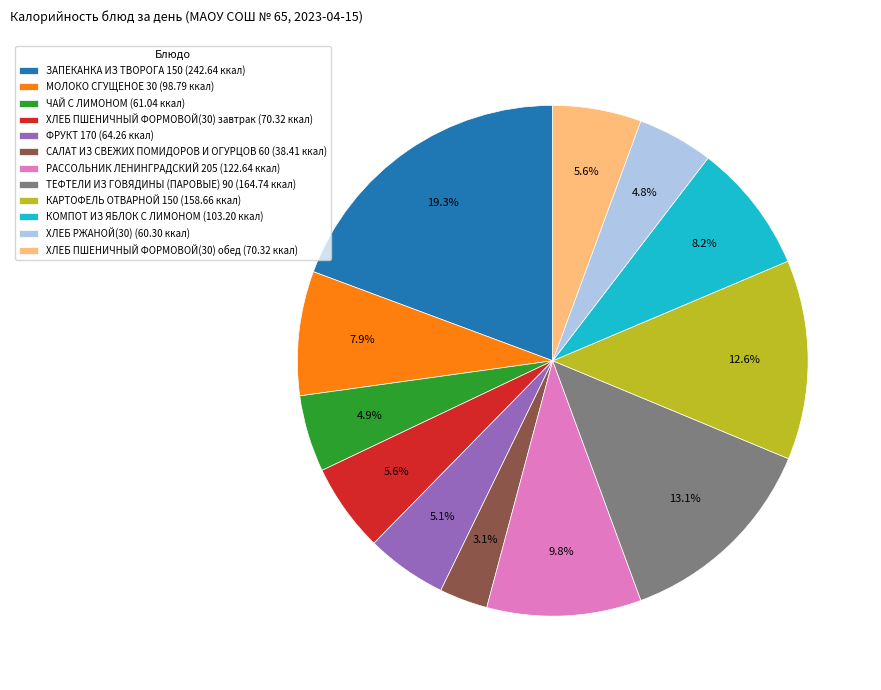

How many segments does this pie chart have?

12